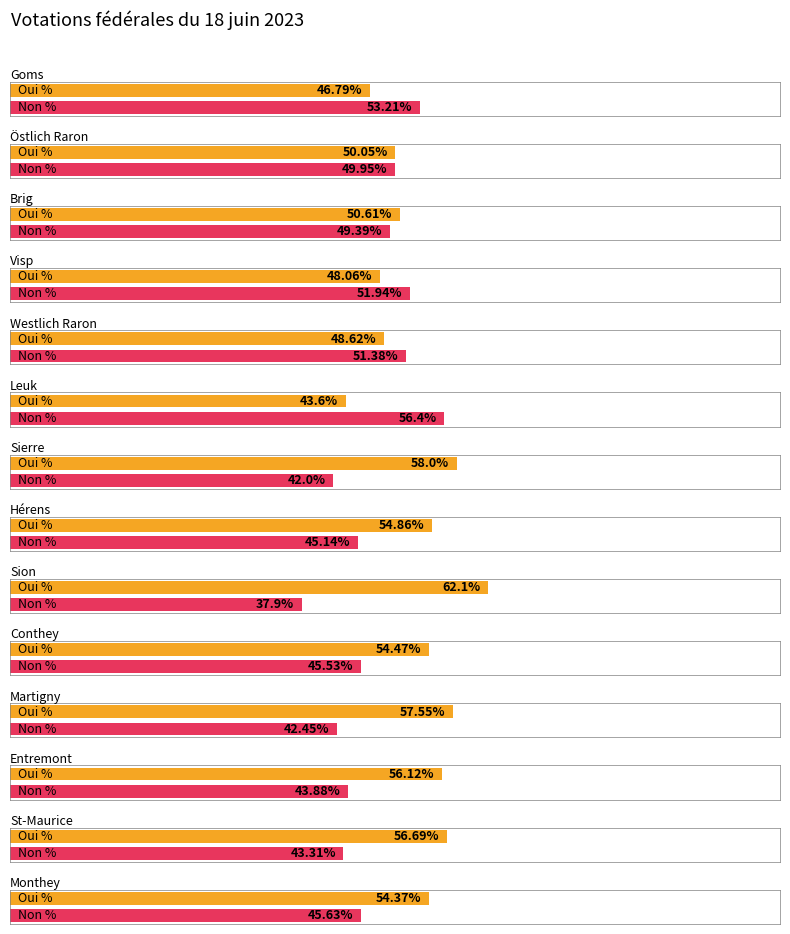

Which category has the highest value in the Oui % series?

Sion